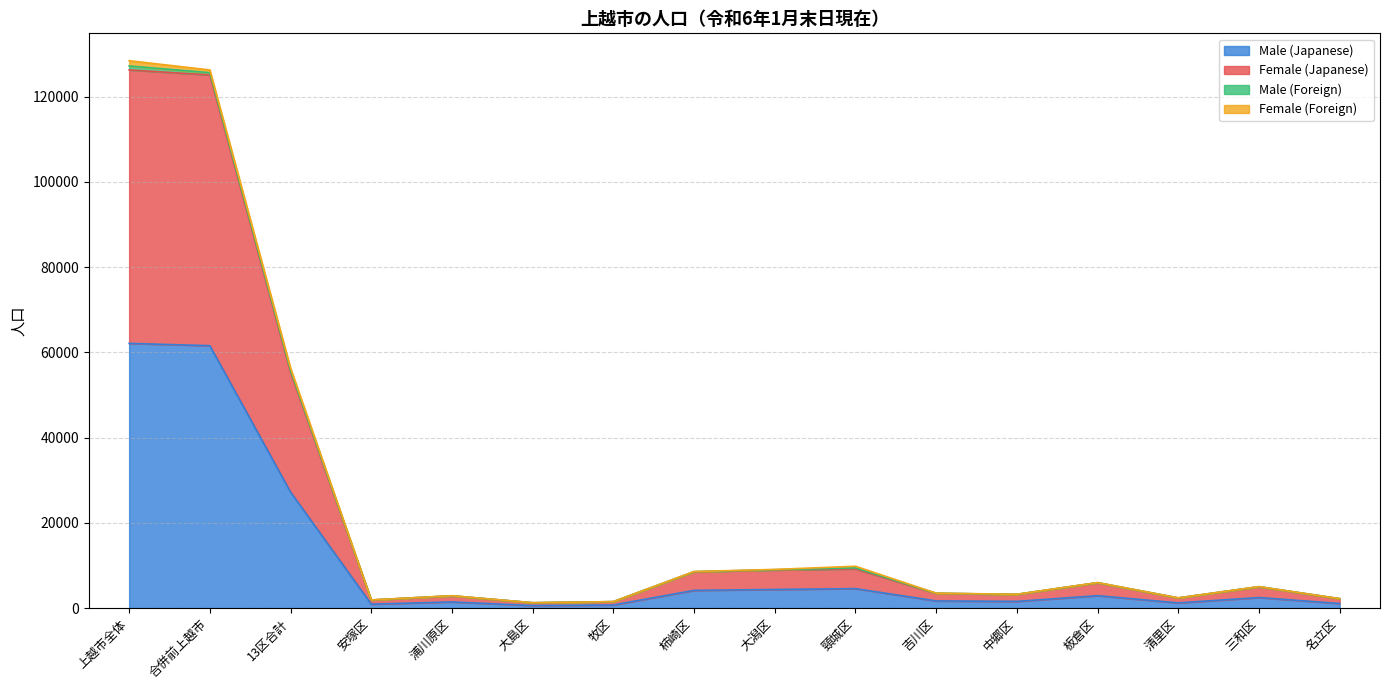

What is the difference between the highest and lowest values at 13区合計?

28119